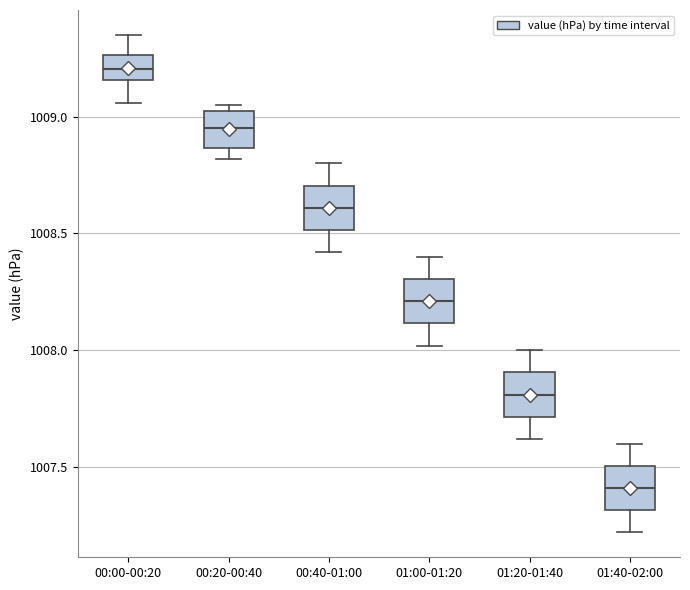

Reading left to right, read every box against the y-axis: the position of its median line, the range the box covers, and the ends of its whiskers. The values are not printed on the chart, so give them approximately, as read against the axis.

00:00-00:20: median 1009.20, box 1009.15 to 1009.25, whiskers 1009.05 to 1009.35
00:20-00:40: median 1008.95, box 1008.85 to 1009.05, whiskers 1008.80 to 1009.05 (just above the box's upper edge)
00:40-01:00: median 1008.60, box 1008.50 to 1008.70, whiskers 1008.40 to 1008.80
01:00-01:20: median 1008.20, box 1008.10 to 1008.30, whiskers 1008.00 to 1008.40
01:20-01:40: median 1007.80, box 1007.70 to 1007.90, whiskers 1007.60 to 1008.00
01:40-02:00: median 1007.40, box 1007.30 to 1007.50, whiskers 1007.20 to 1007.60